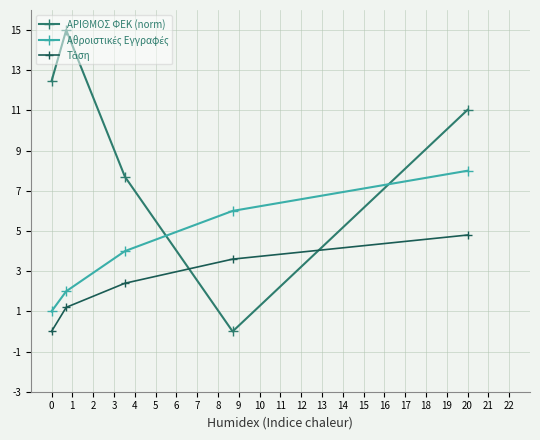

What is the greatest value displayed?

15.0